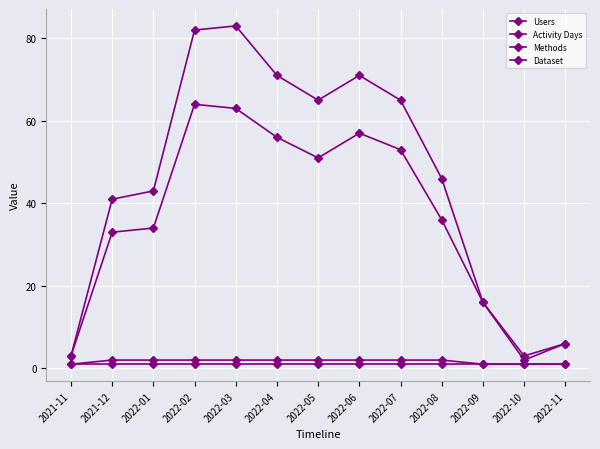

Which has a higher value, 2022-03 or 2022-05?

2022-03